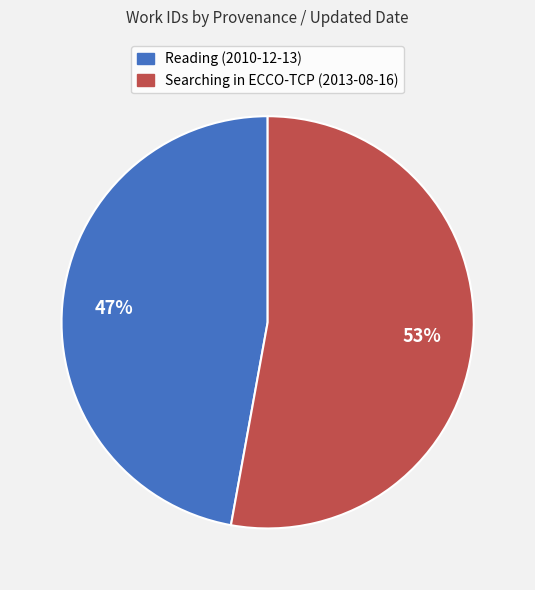

How many segments does this pie chart have?

2